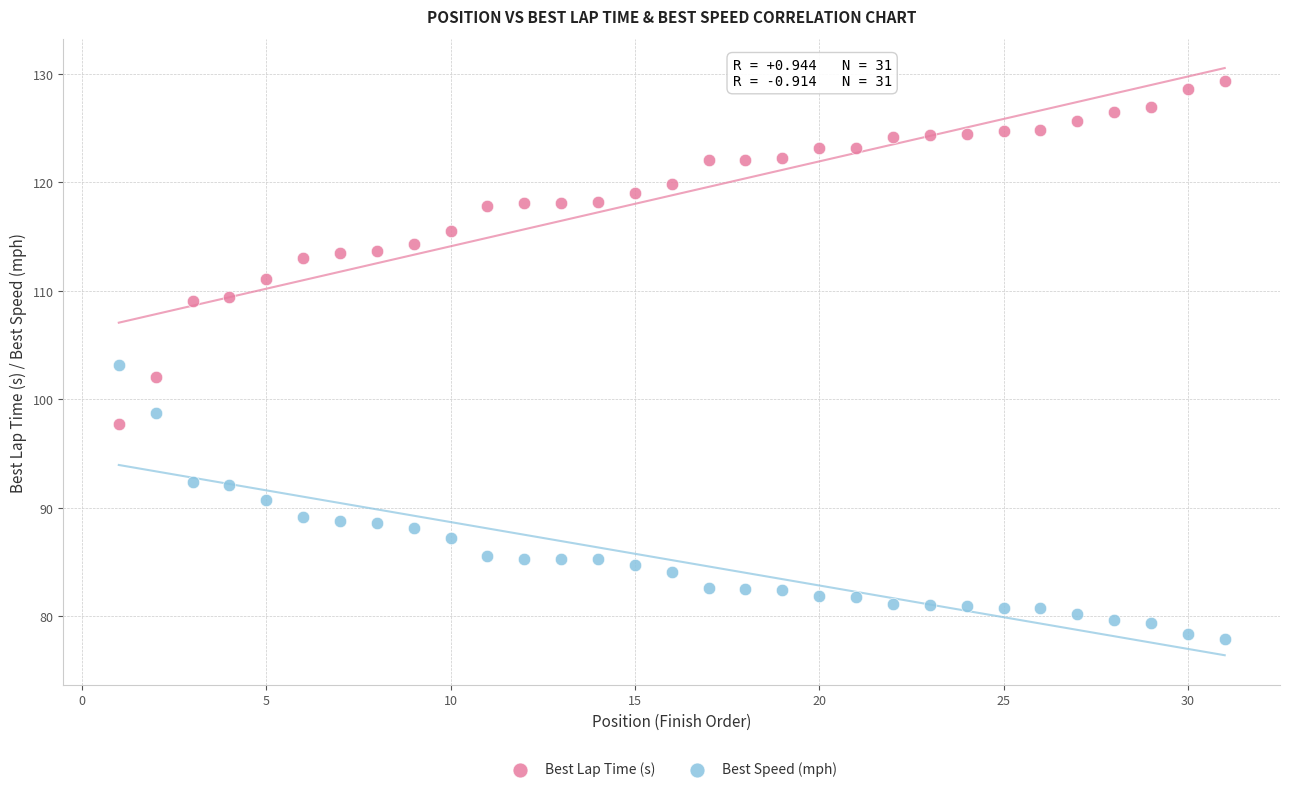

What is the X range (max minus min) for the scatter plot?

30.0